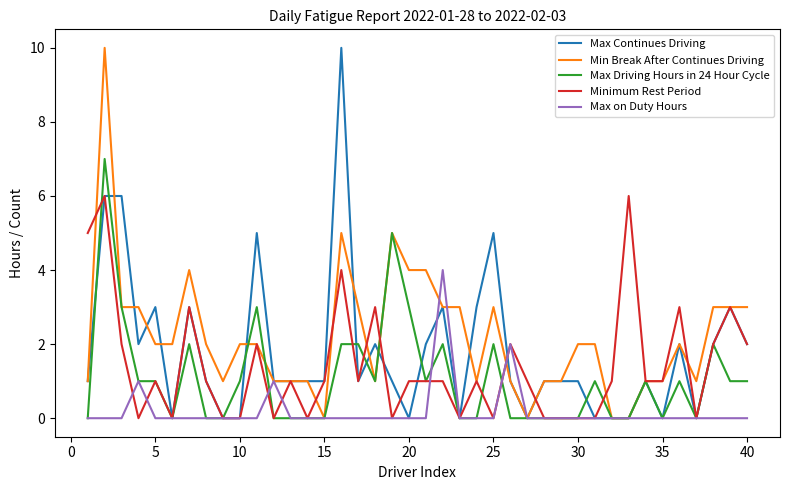

What is the maximum value shown in the chart?

10